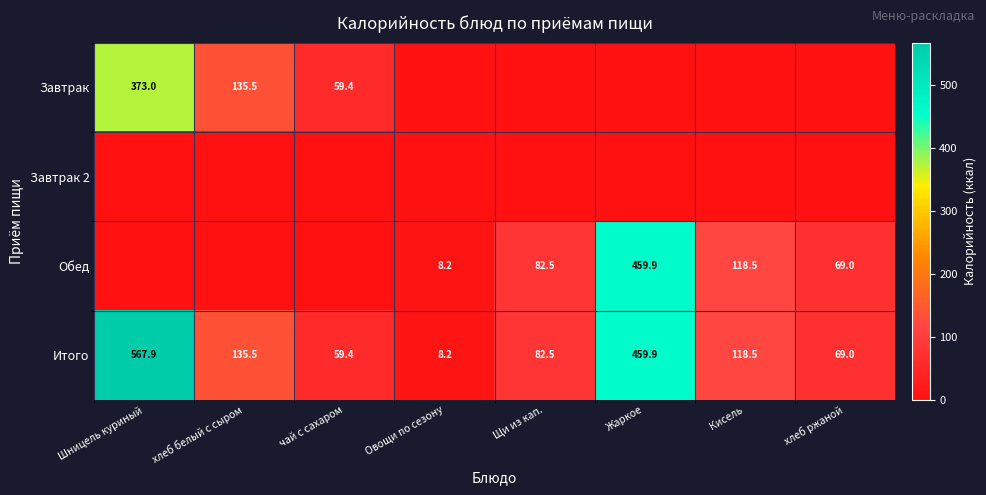

What is the average value of the Итого series?

187.6